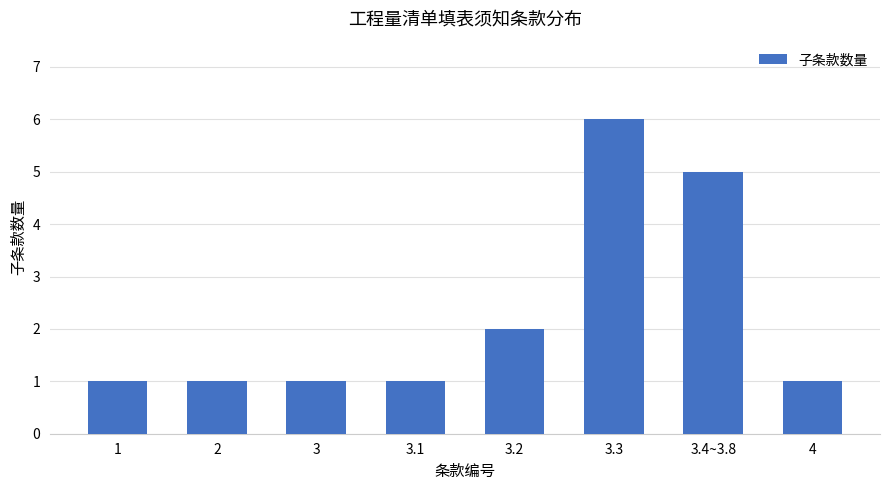

Which has a higher value, 3.3 or 1?

3.3